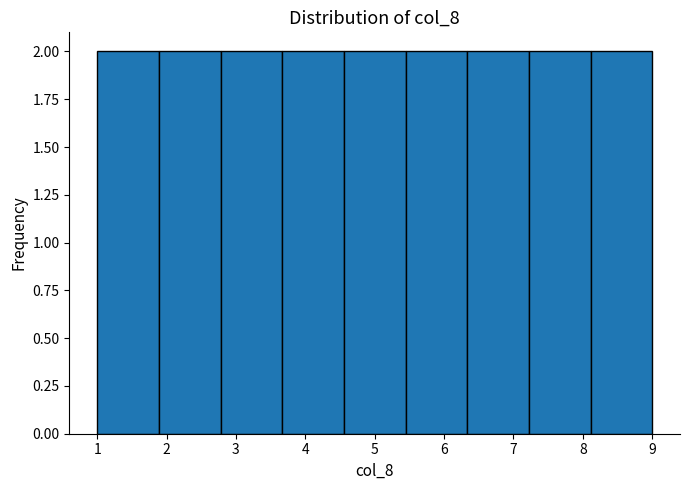

How tall is the bar that spans 7.2 to 8.1 on the x-axis? Neither the bar edges nor the heights are printed on the chart, so give them approximately, as read against the axes.

2